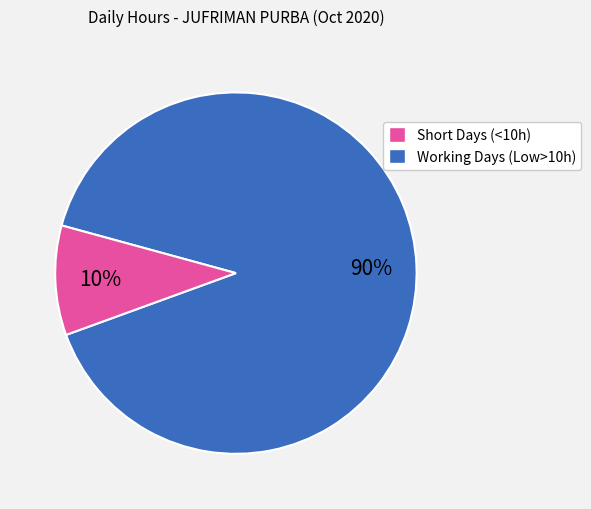

Does any single category account for the majority?

Yes